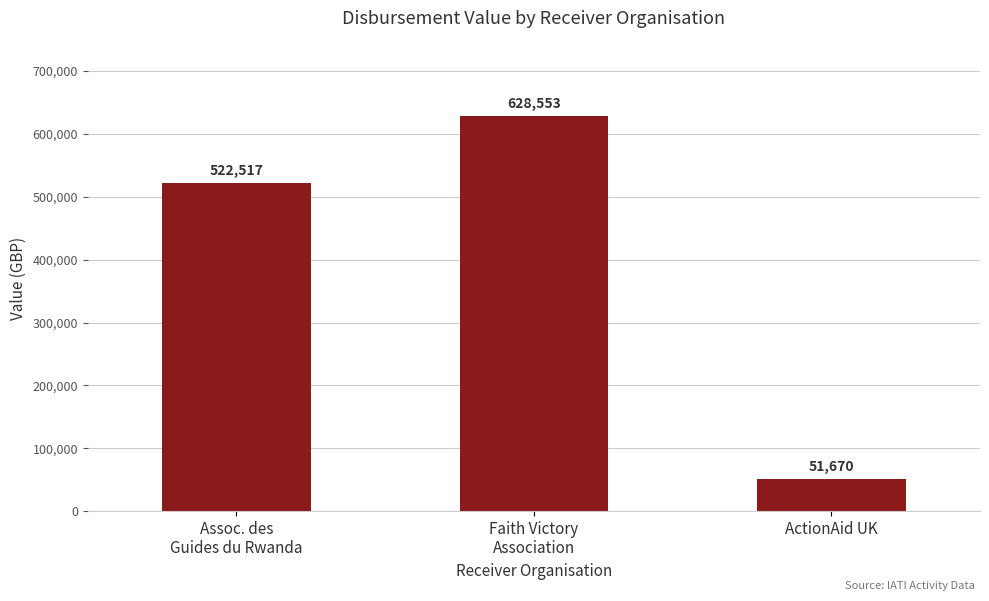

Rank the categories by value from lowest to highest.

ActionAid UK, Assoc. des
Guides du Rwanda, Faith Victory
Association